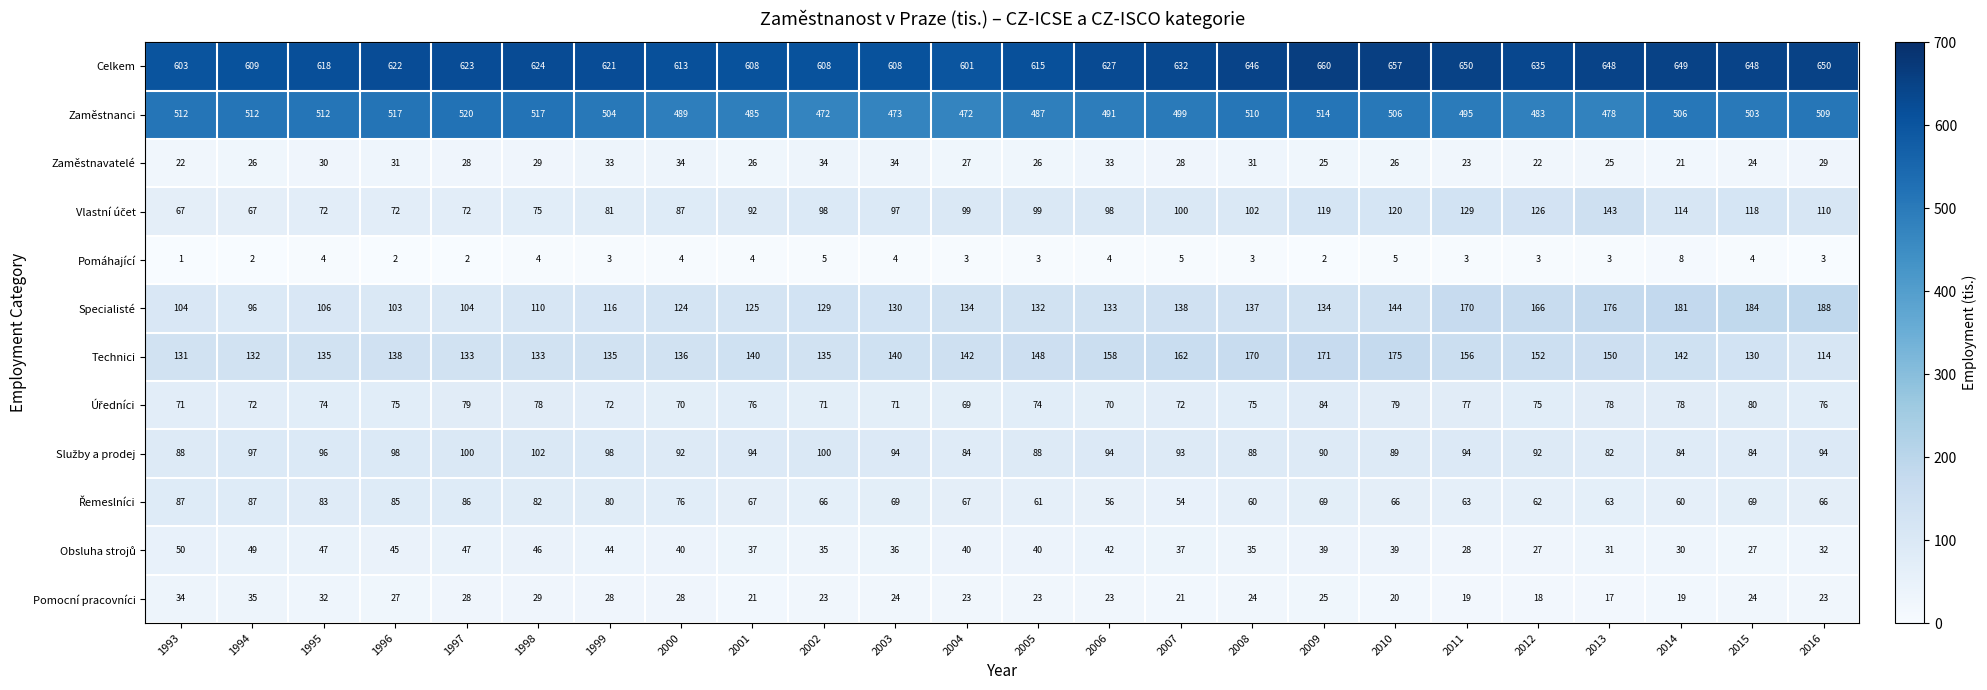

Which category has the highest value across all series?

2009